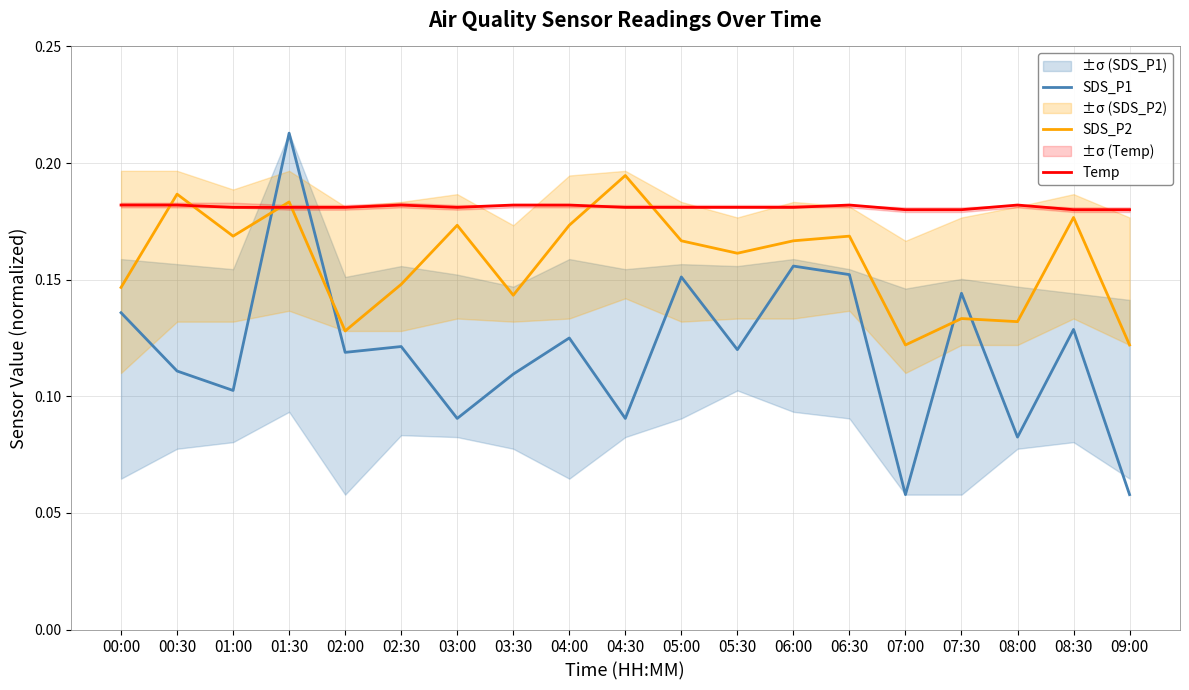

Which category has the lowest value in the SDS_P2 series?

07:00